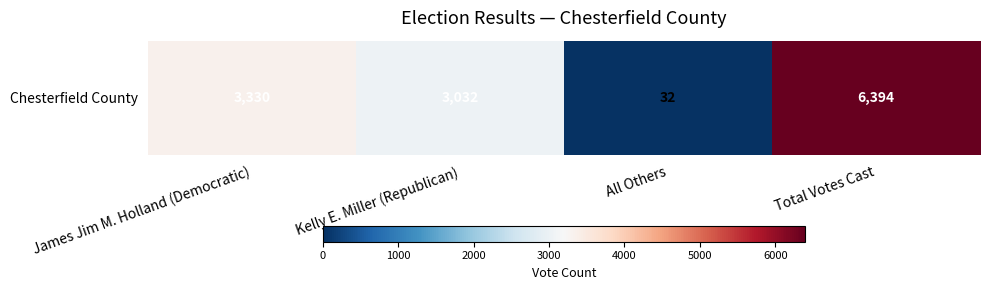

True or false: the data shows 32 at All Others.

True